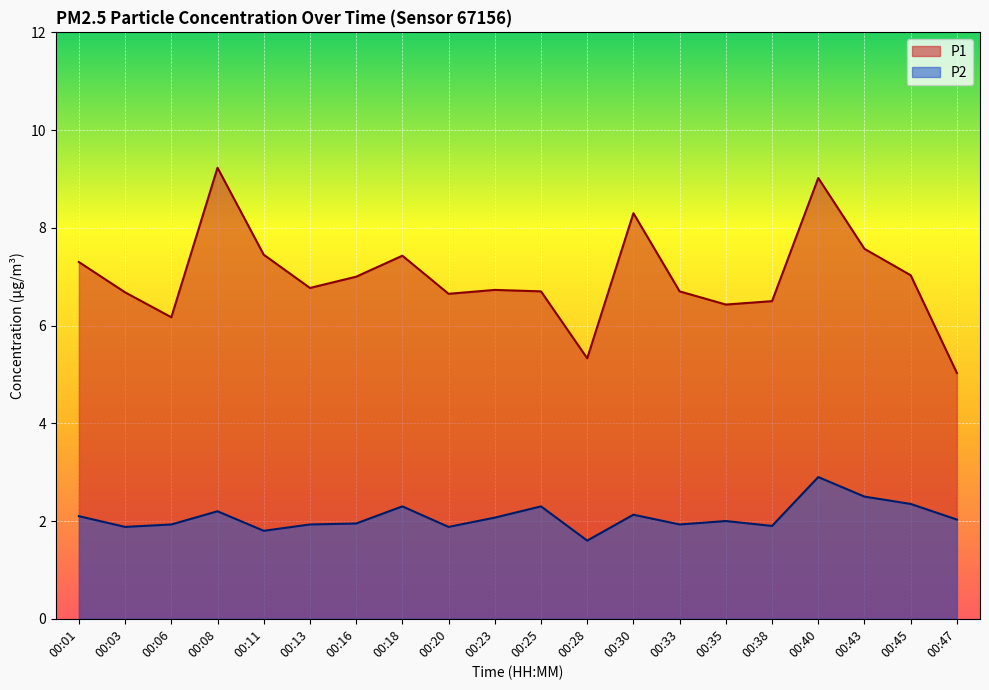

What is the sum of the P1 values at 00:08 and 00:06?

15.4